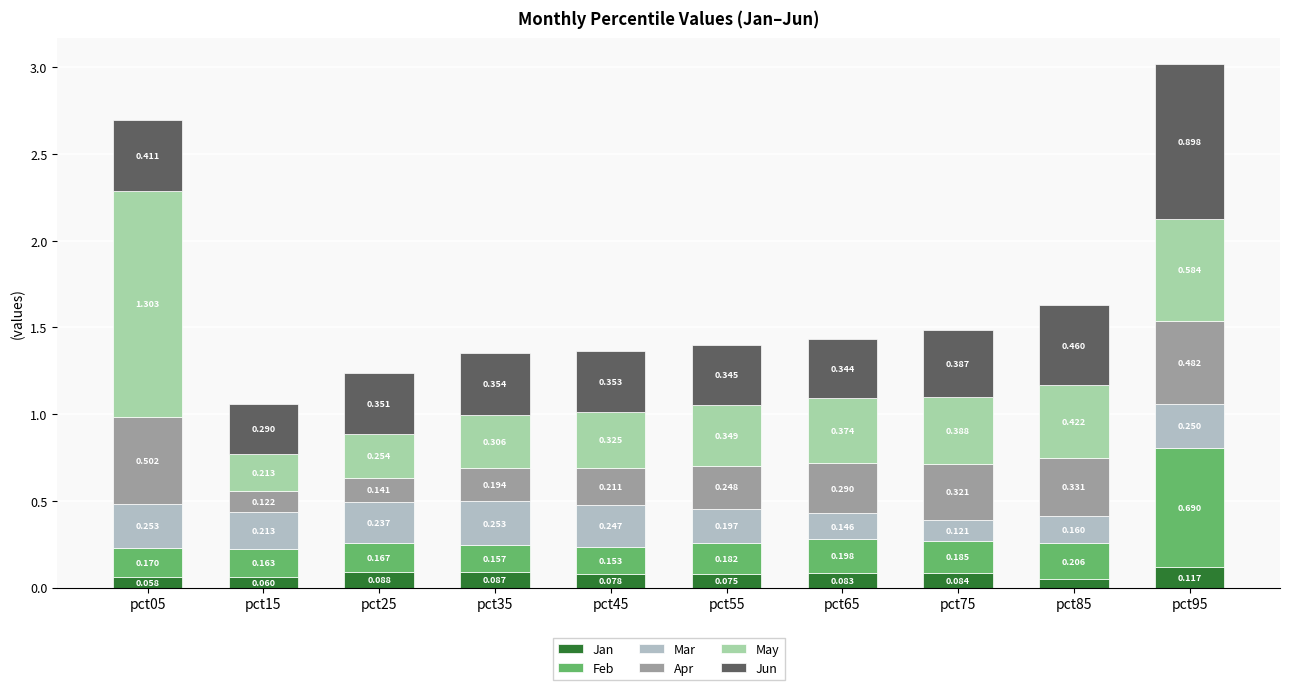

What is the value of the Jan bar at the 5th from the left?

0.1